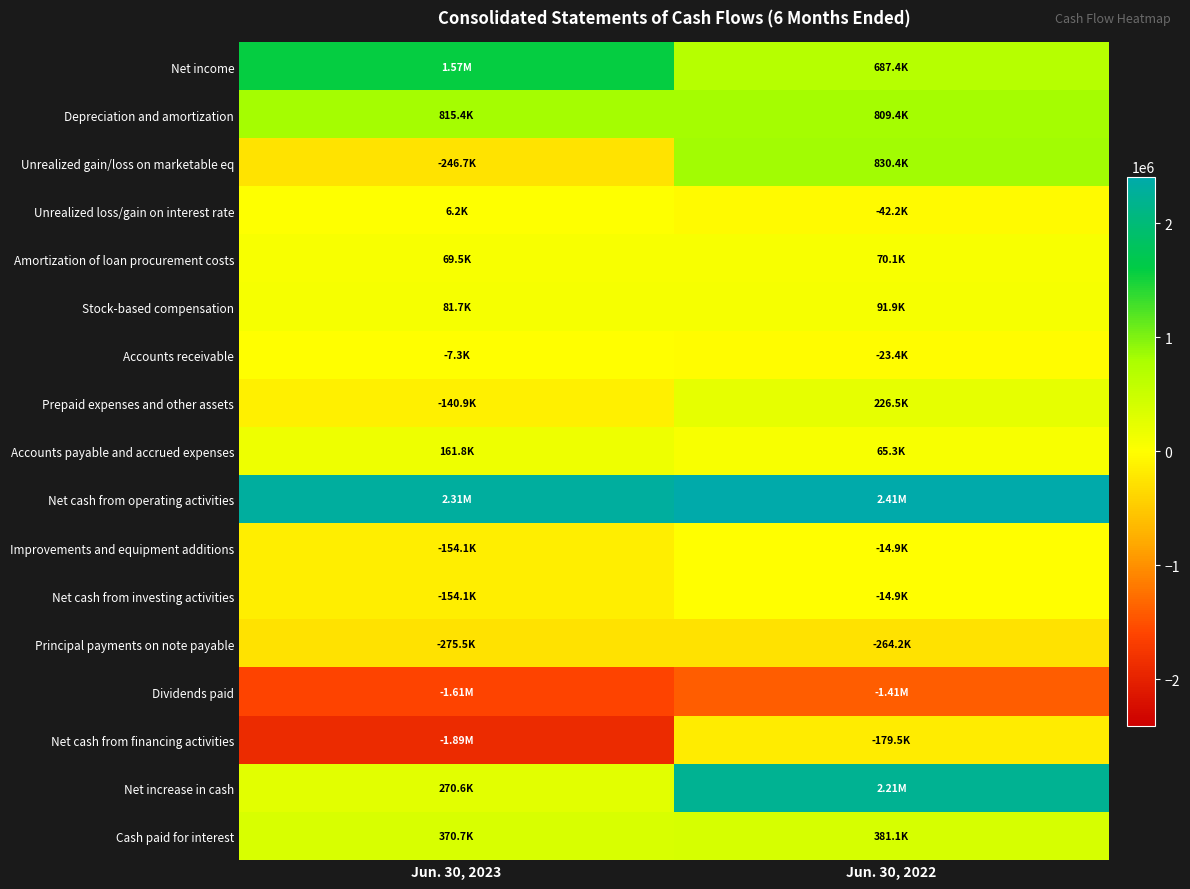

What is the greatest value displayed?

2408212